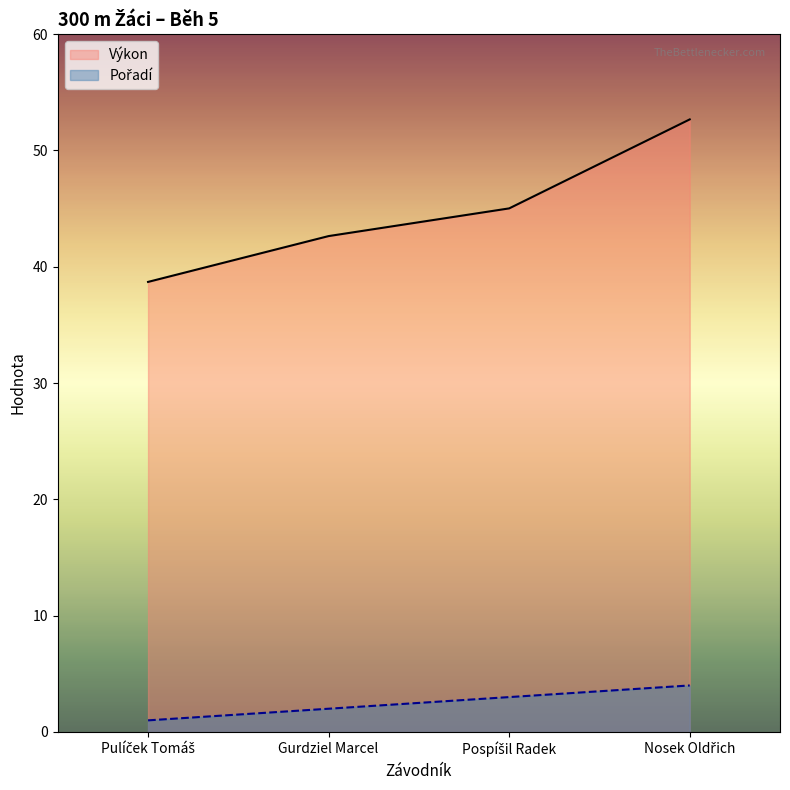

At which category does the chart reach its peak across all series?

Nosek Oldřich